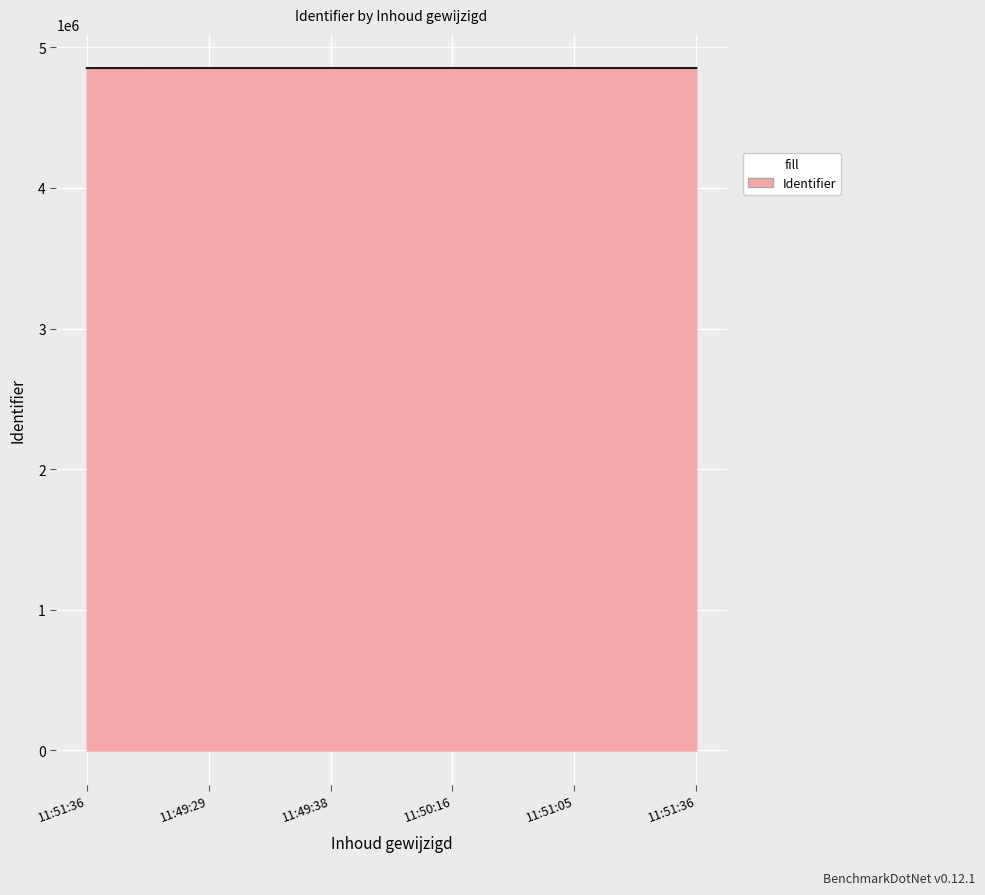

What is the greatest value displayed?

4853204.5